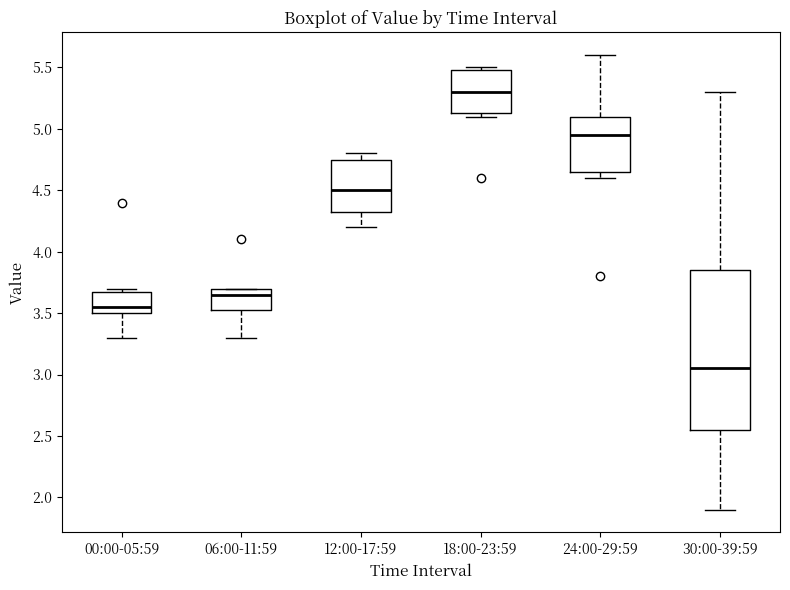

Reading left to right, transcribe this box plot: for each box, give where its median line is, the range the box spans, and where its two whiskers end, as read against the y-axis. The values are not printed on the chart, so give them approximately, as read against the axis.

00:00-05:59: median 3.55, box 3.50 to 3.70, whiskers 3.30 to 3.70 (just above the box's upper edge)
06:00-11:59: median 3.65, box 3.55 to 3.70, whiskers 3.30 to 3.70
12:00-17:59: median 4.50, box 4.35 to 4.75, whiskers 4.20 to 4.80
18:00-23:59: median 5.30, box 5.15 to 5.50, whiskers 5.10 to 5.50 (just above the box's upper edge)
24:00-29:59: median 4.95, box 4.65 to 5.10, whiskers 4.60 to 5.60
30:00-39:59: median 3.05, box 2.55 to 3.85, whiskers 1.90 to 5.30